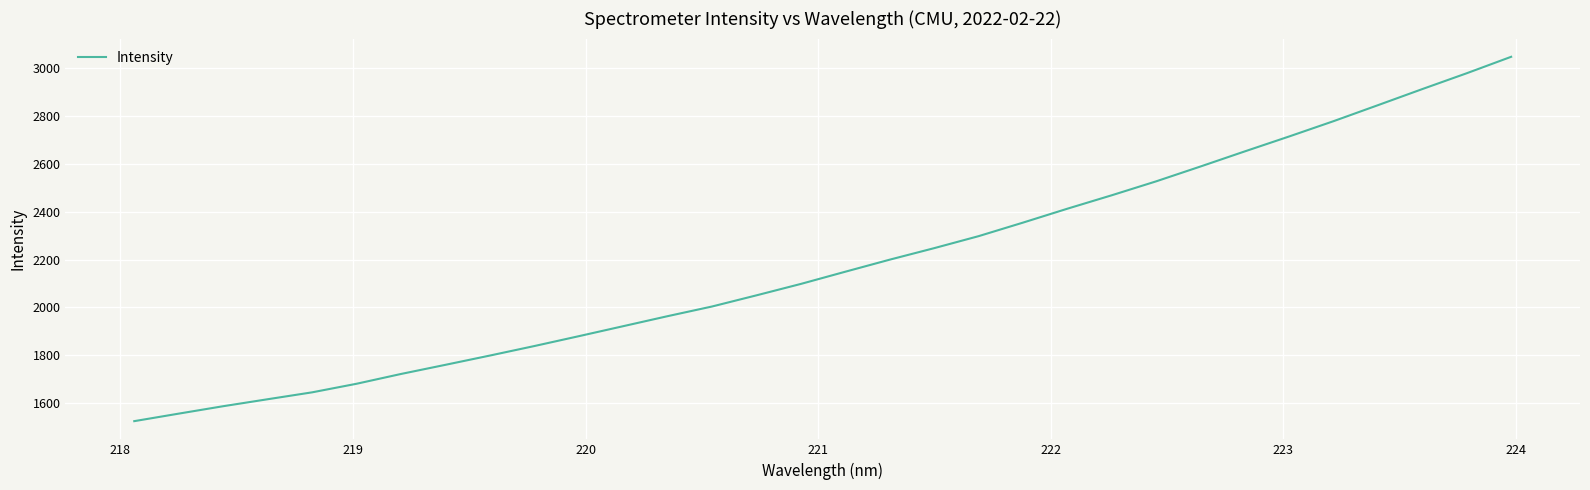

True or false: the data has more than 0 interior local peaks.

False